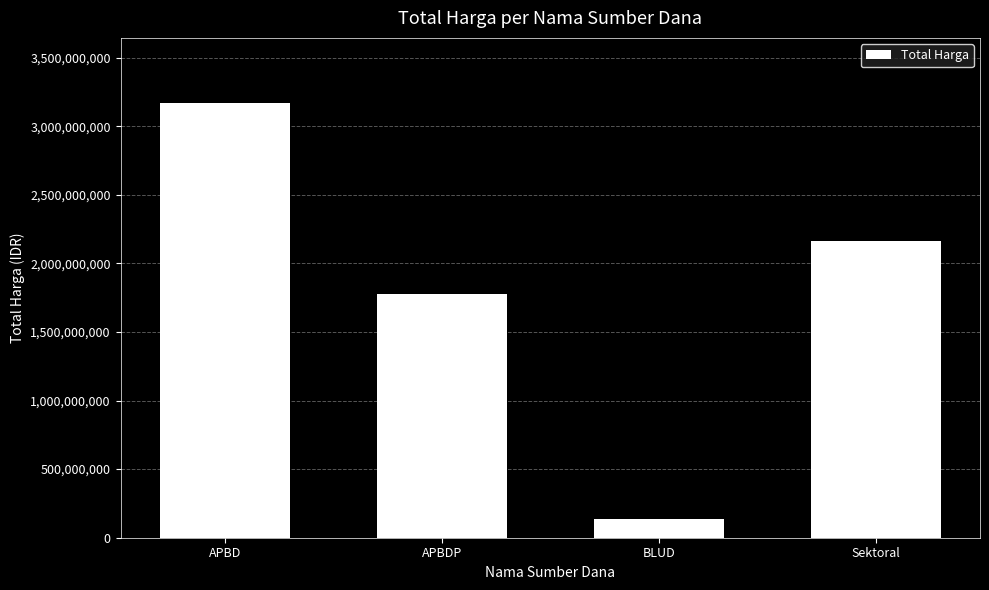

Count the number of categories in the chart.

4